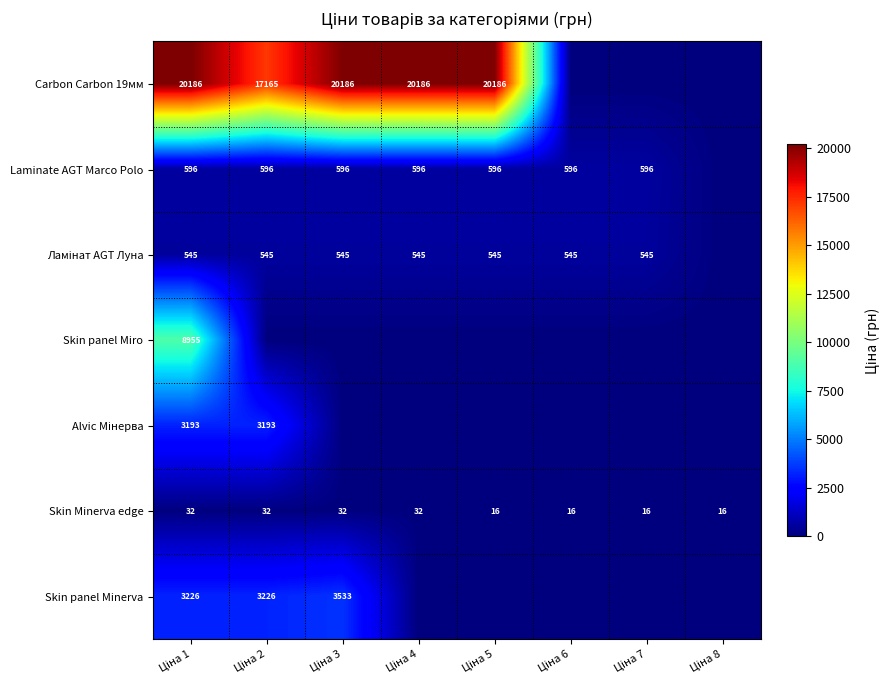

How many Skin Minerva edge values are between 16 and 32?

8